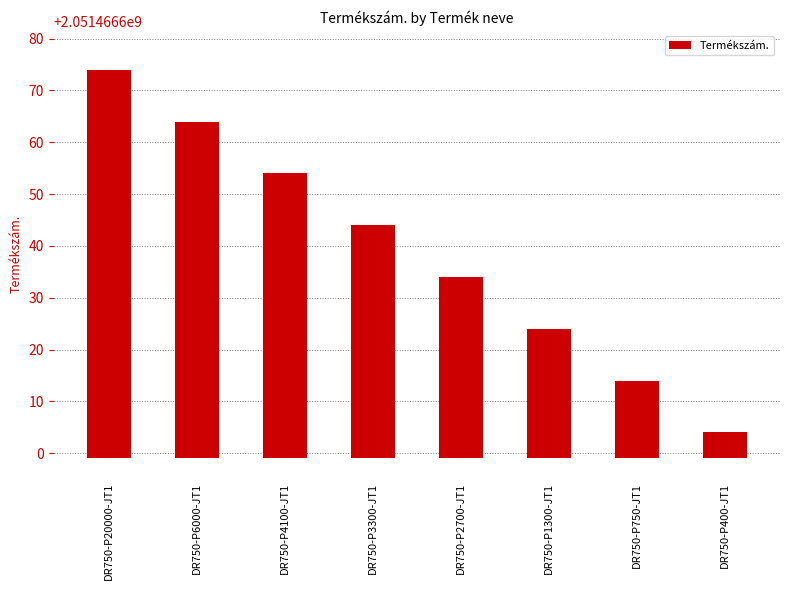

What is the label of the 6th bar from the right?

DR750-P4100-JT1